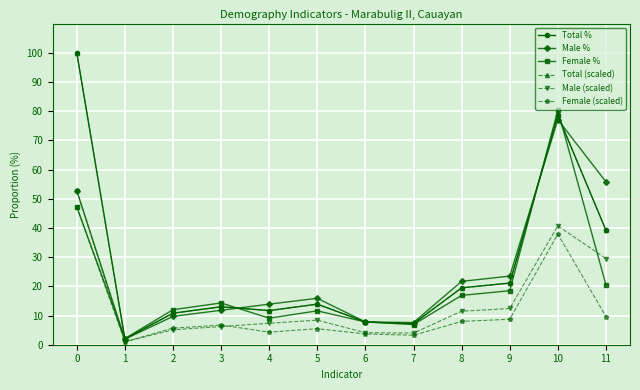

The Male % series shows 15.9 at 5. True or false?

True